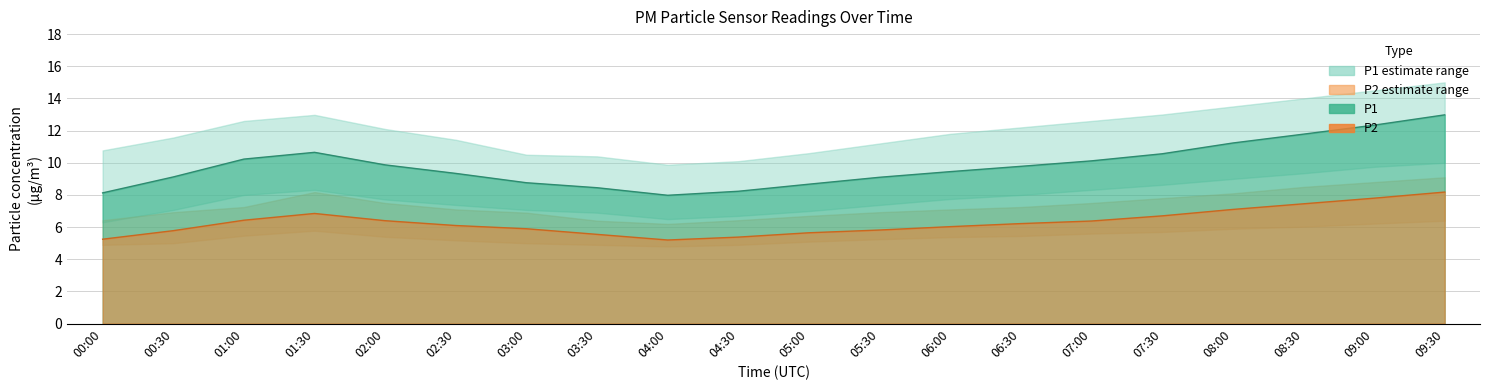

Between 02:00 and 00:00, which is larger?

02:00